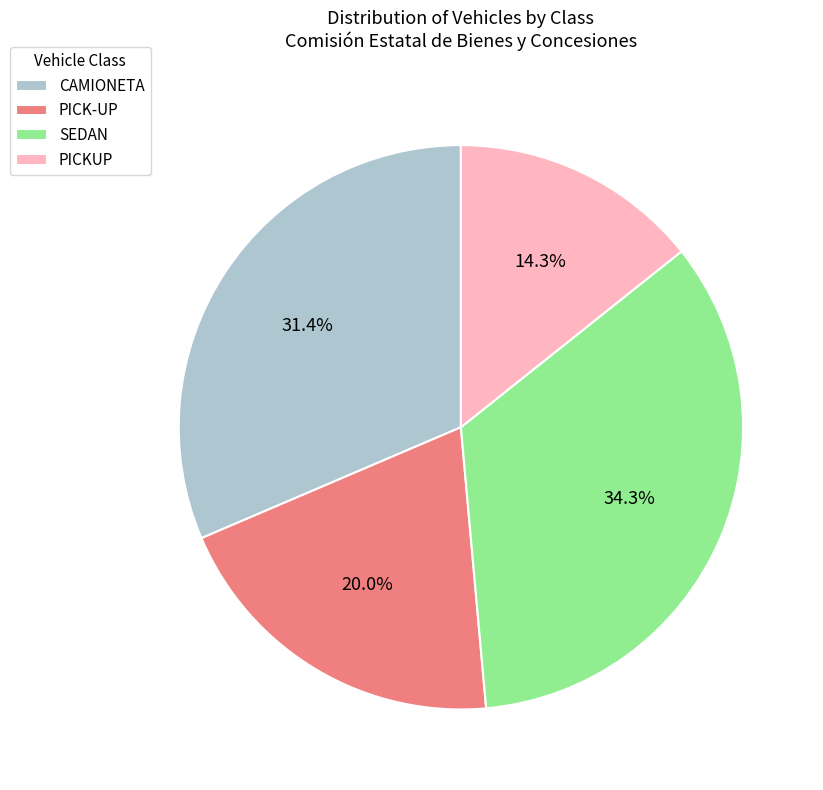

How much of the chart is everything except PICKUP?

85.7%